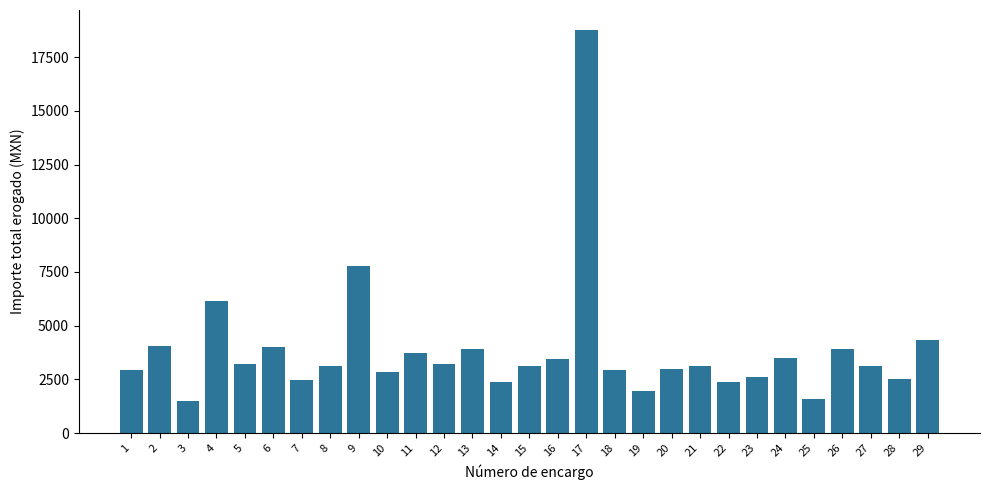

What is the minimum value shown in the chart?

1515.8